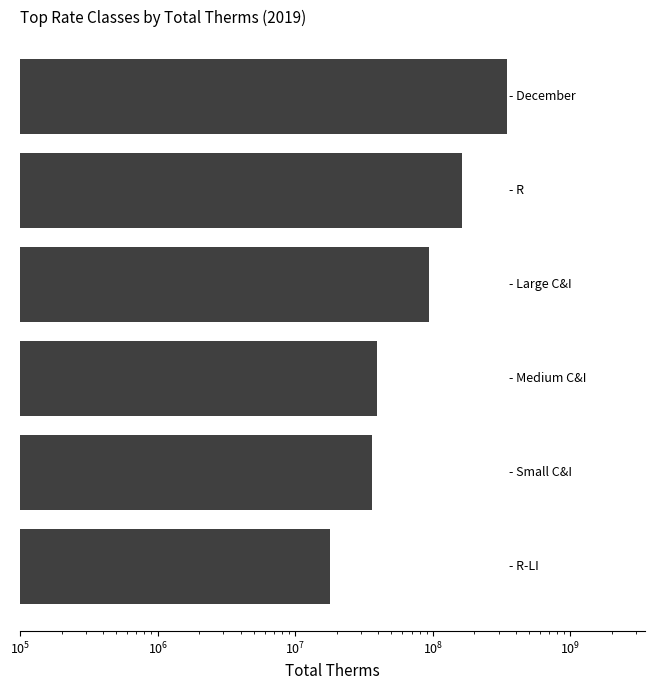

What is the value of the 6th bar from the left?

17903728.2